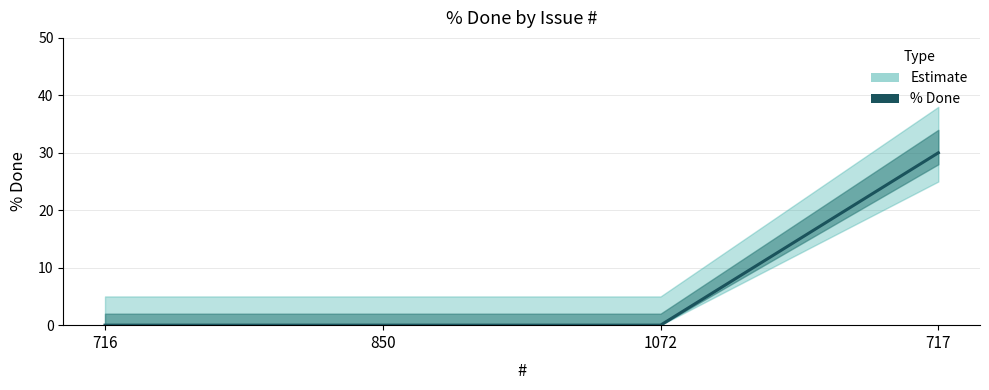

Rank the categories by value from highest to lowest.

717, 716, 850, 1072